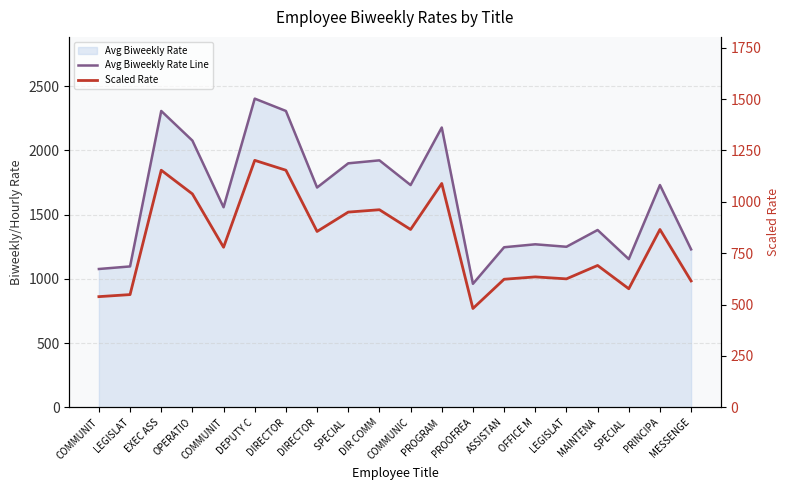

Reading right to left, what are all the values shown in this chart?

Avg Biweekly Rate Line: MESSENGE=1229.7	PRINCIPA=1730.8	SPECIAL =1153.8	MAINTENA=1380.5	LEGISLAT=1250.0	OFFICE M=1269.2	ASSISTAN=1246.3	PROOFREA=961.5	PROGRAM =2178.8	COMMUNIC=1730.8	DIR COMM=1923.1	SPECIAL =1900.0	DIRECTOR=1711.5	DIRECTOR=2307.7	DEPUTY C=2403.8	COMMUNIT=1557.7	OPERATIO=2076.9	EXEC ASS=2307.7	LEGISLAT=1096.9	COMMUNIT=1076.9
Scaled Rate: MESSENGE=614.9	PRINCIPA=865.4	SPECIAL =576.9	MAINTENA=690.3	LEGISLAT=625.0	OFFICE M=634.6	ASSISTAN=623.1	PROOFREA=480.8	PROGRAM =1089.4	COMMUNIC=865.4	DIR COMM=961.5	SPECIAL =950.0	DIRECTOR=855.8	DIRECTOR=1153.8	DEPUTY C=1201.9	COMMUNIT=778.9	OPERATIO=1038.5	EXEC ASS=1153.8	LEGISLAT=548.5	COMMUNIT=538.5